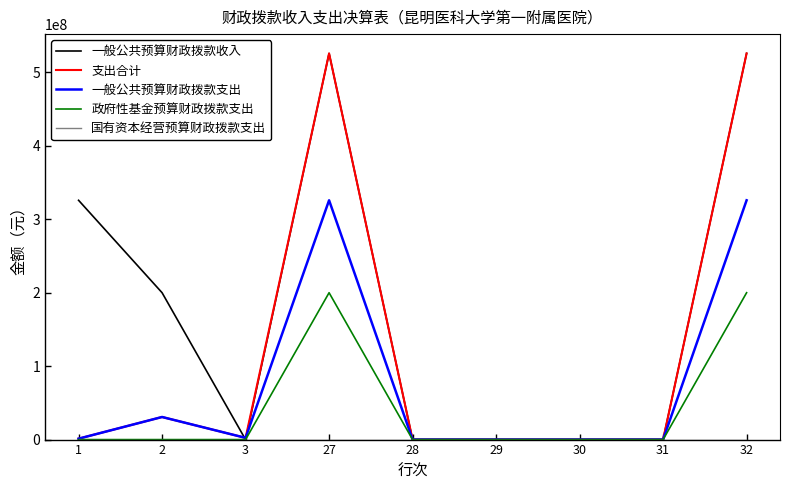

How many lines are shown in the chart?

5